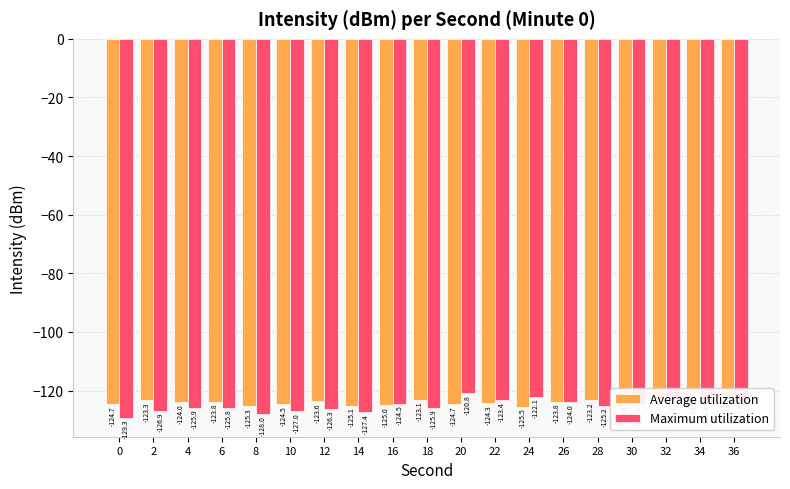

Which series changed the most between 6 and 22?

Maximum utilization